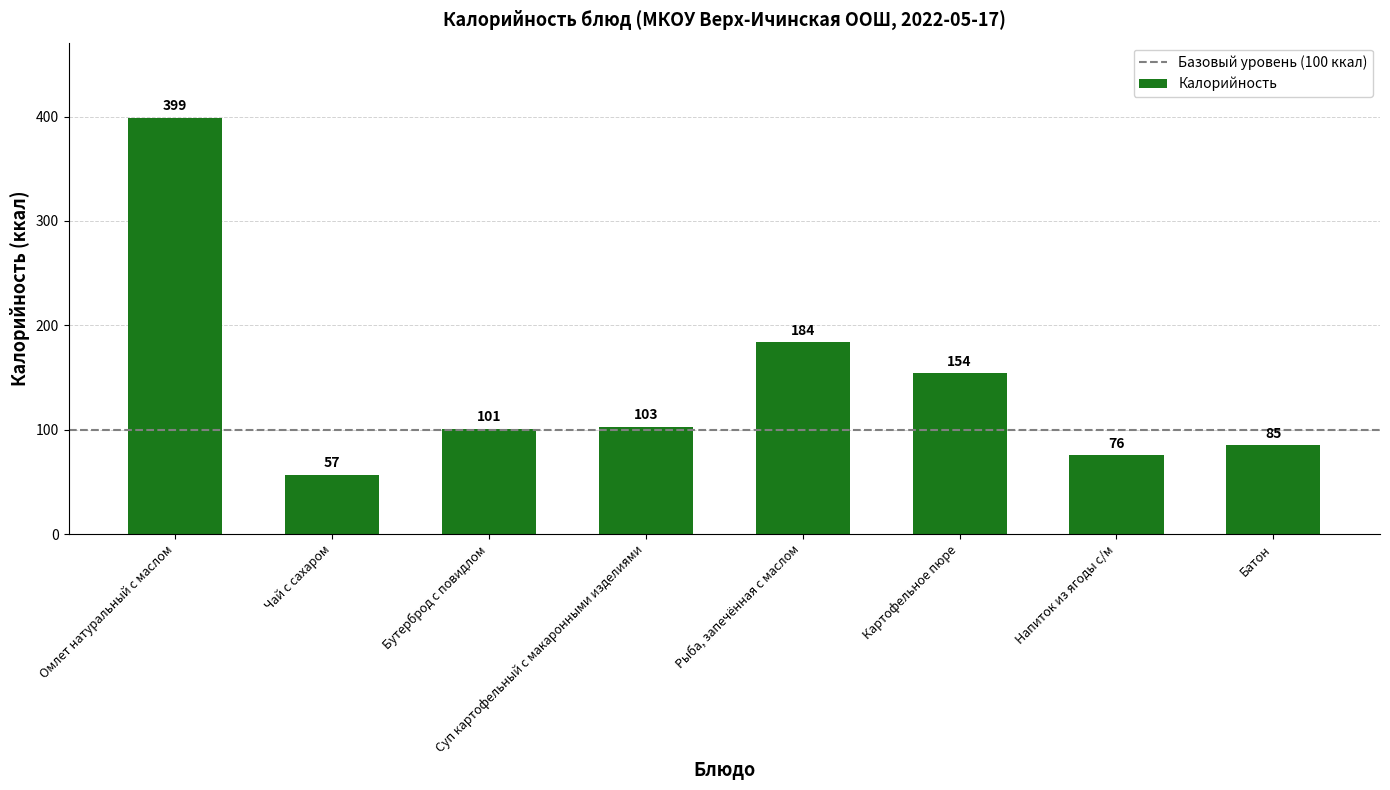

What is the change in value from Бутерброд с повидлом to Батон?

-16